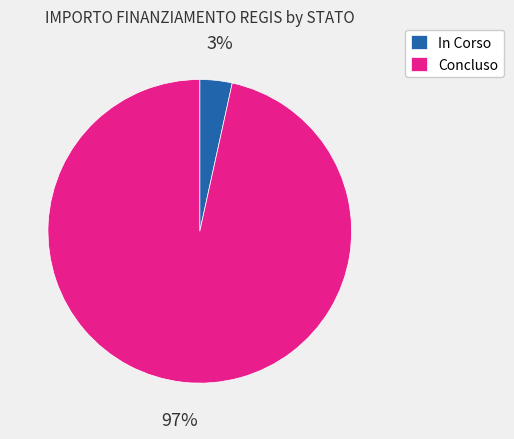

Count the number of slices in the pie.

2